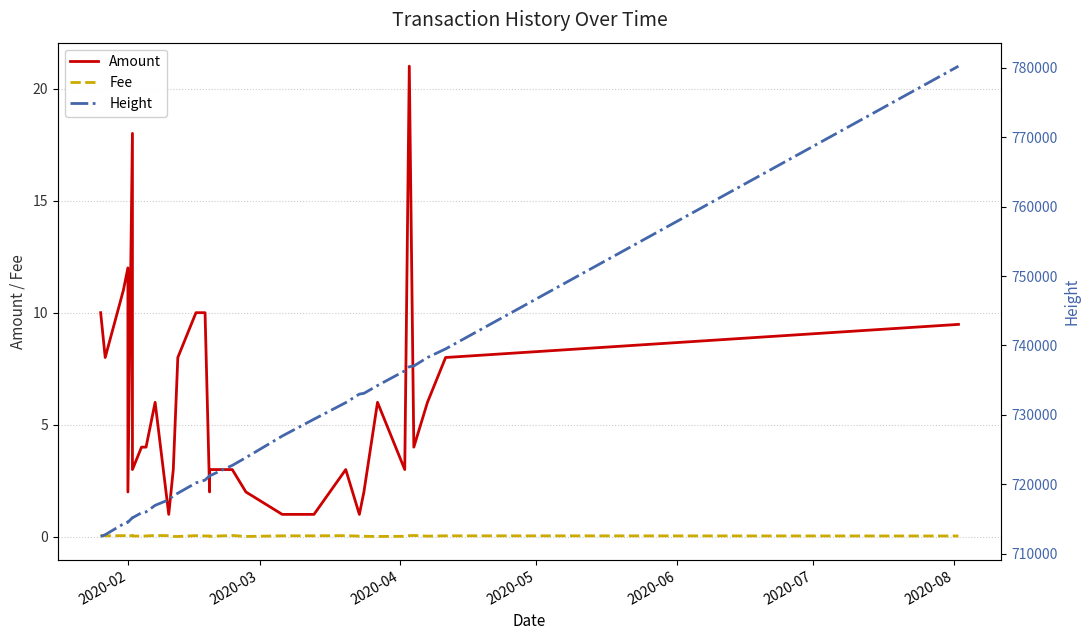

True or false: Fee has a value of 0.0 at 19.

False